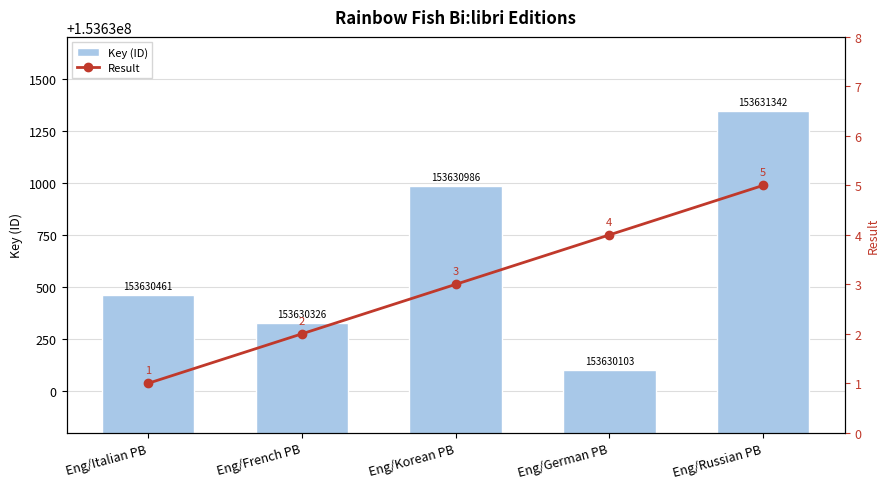

How many values in the Result series are below 3?

2